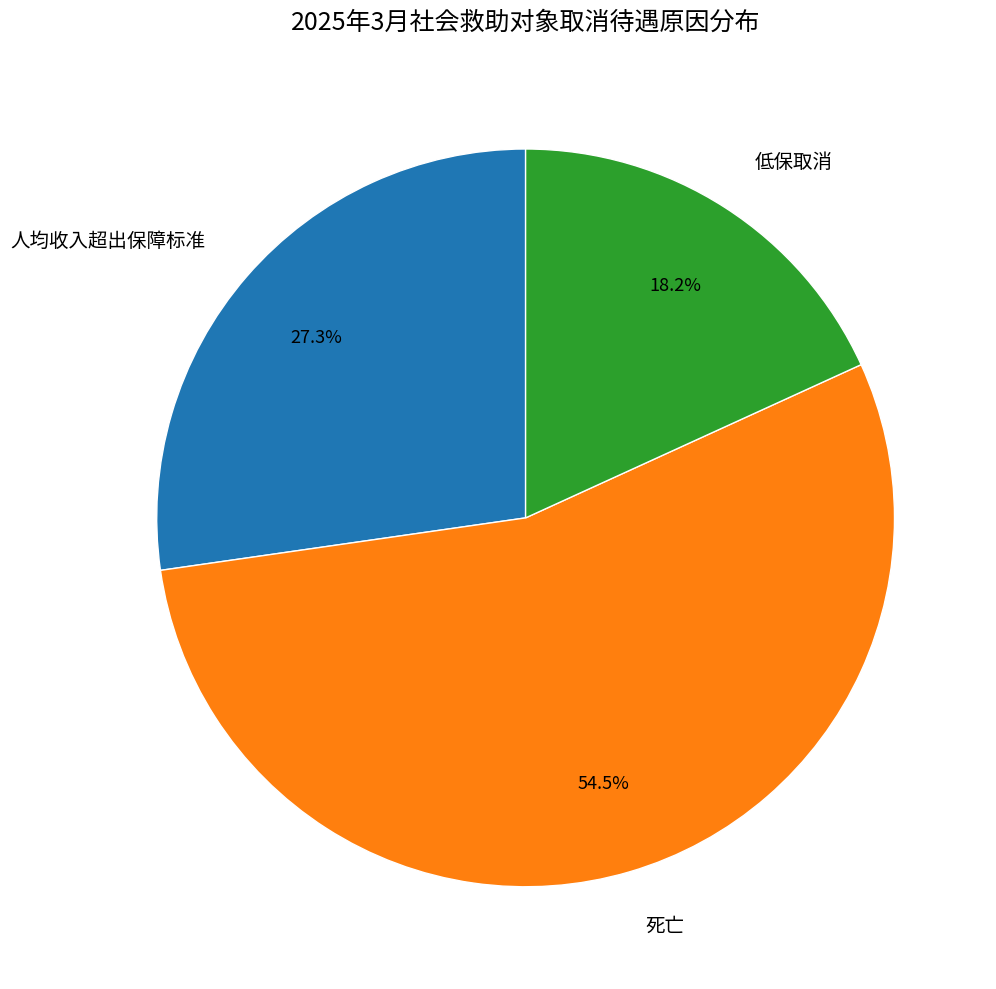

How many segments does this pie chart have?

3